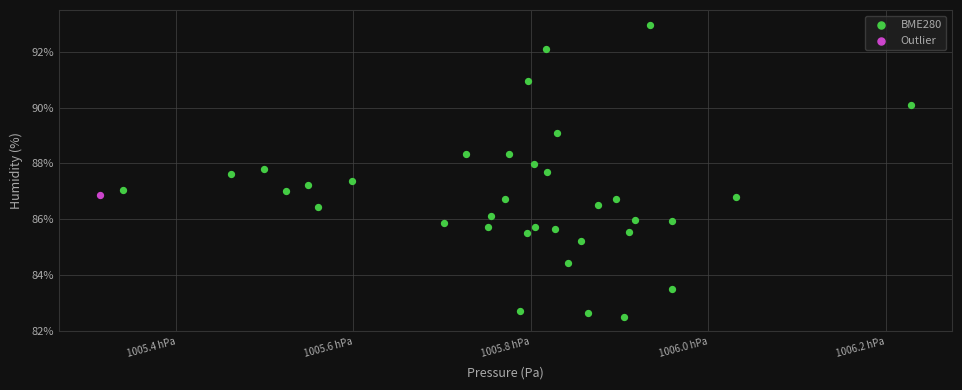

What are all the series names shown in the legend?

BME280, Outlier